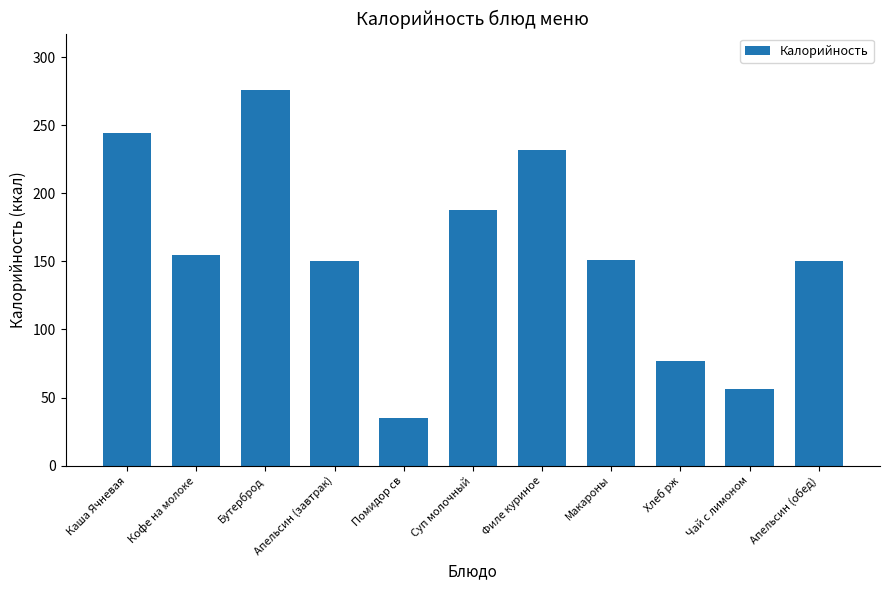

What is the difference between the maximum and minimum values?

241.0